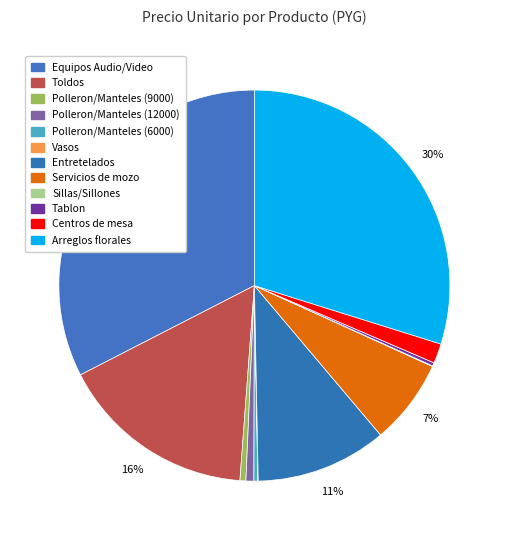

How many segments does this pie chart have?

12